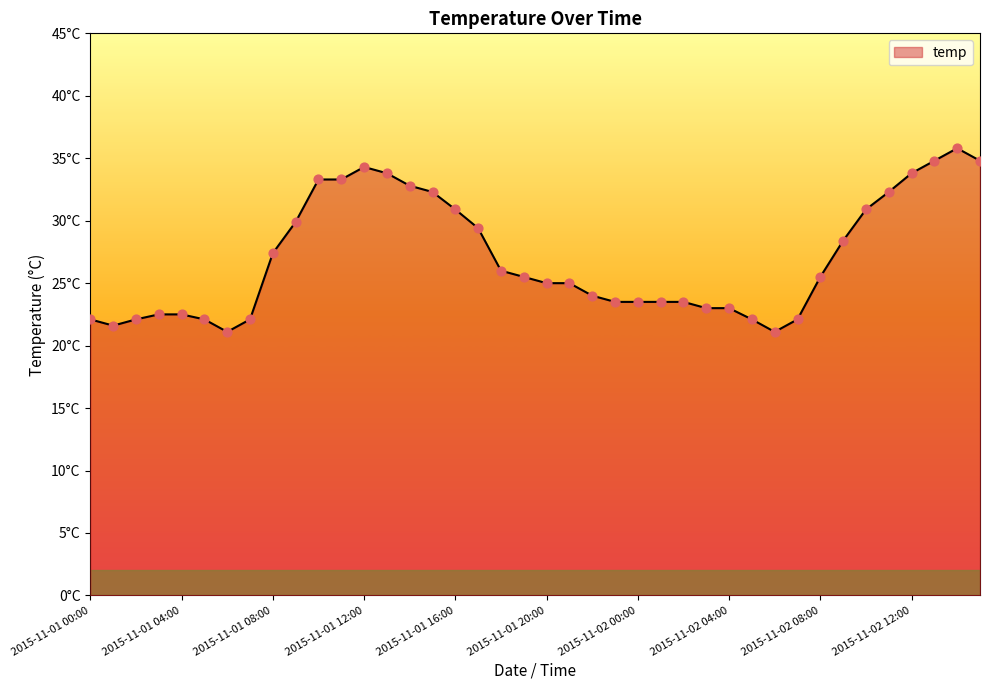

Does the chart have visible grid lines?

No